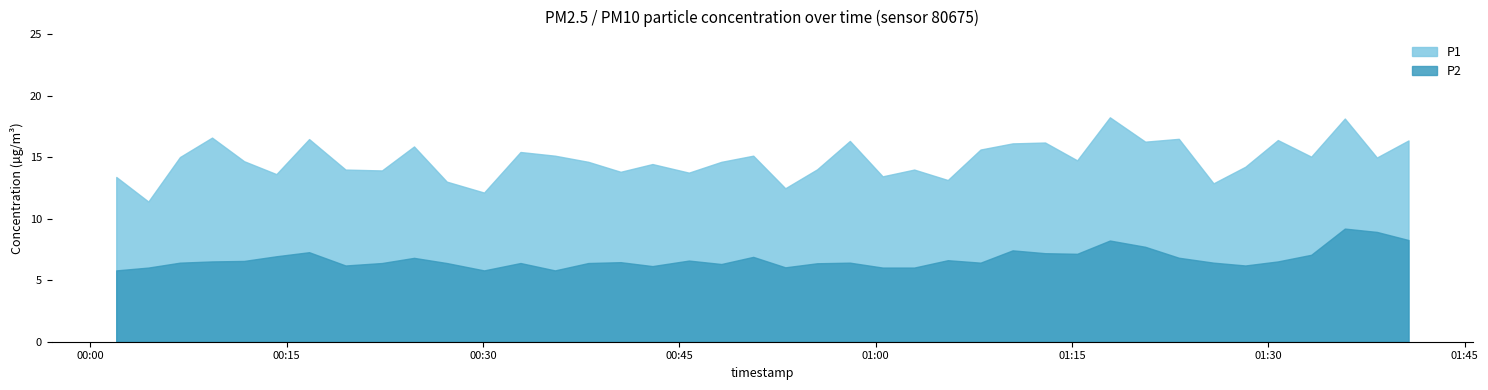

What position from the left is 2023-10-13T00:04:26?

2